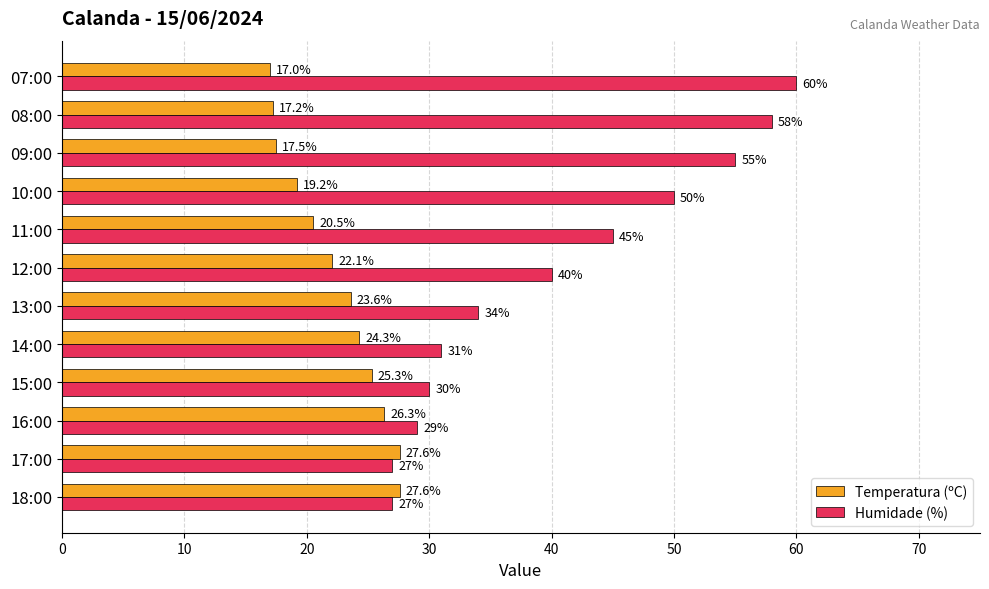

What is the sum of the Humidade (%) values at 11:00 and 16:00?

74.0